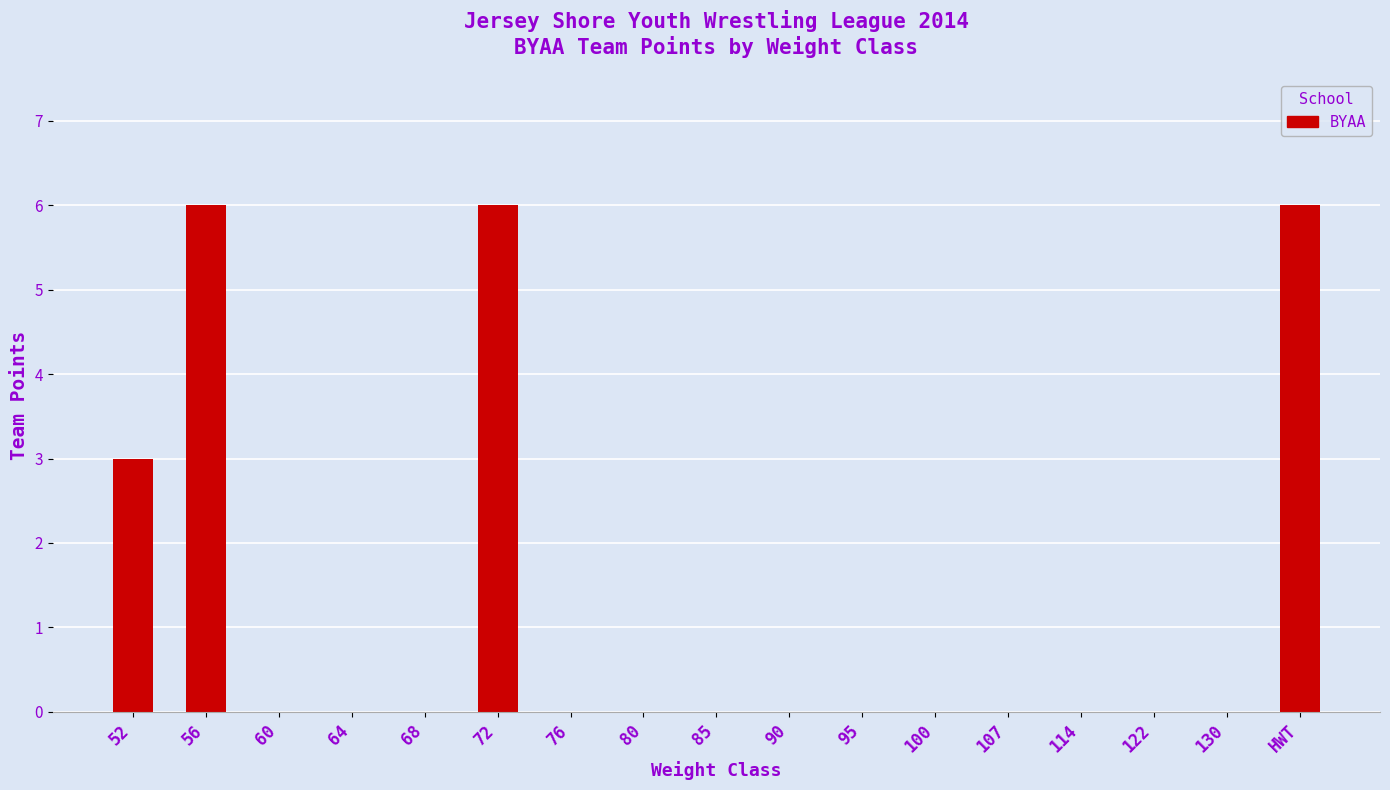

What is the greatest value displayed?

6